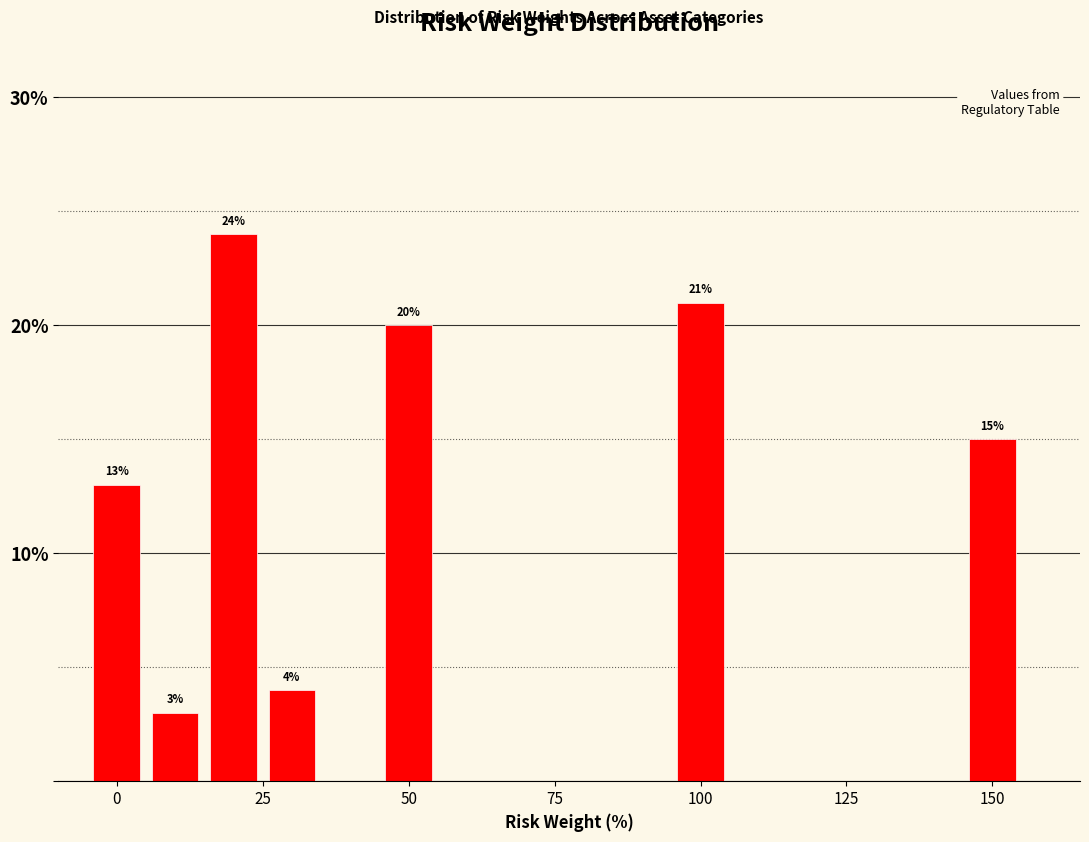

Read against the x-axis, roughly where is the centre of the tallest bar?

20